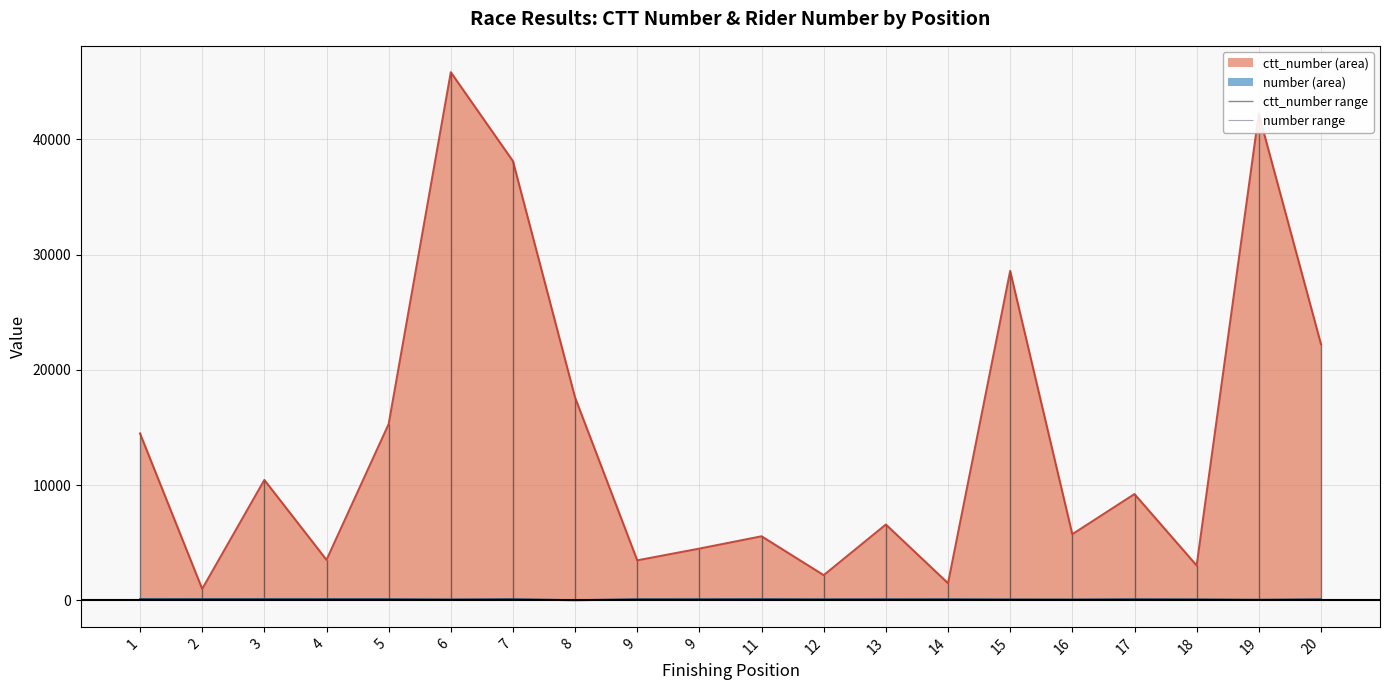

The number series shows 45 at 7. True or false?

False